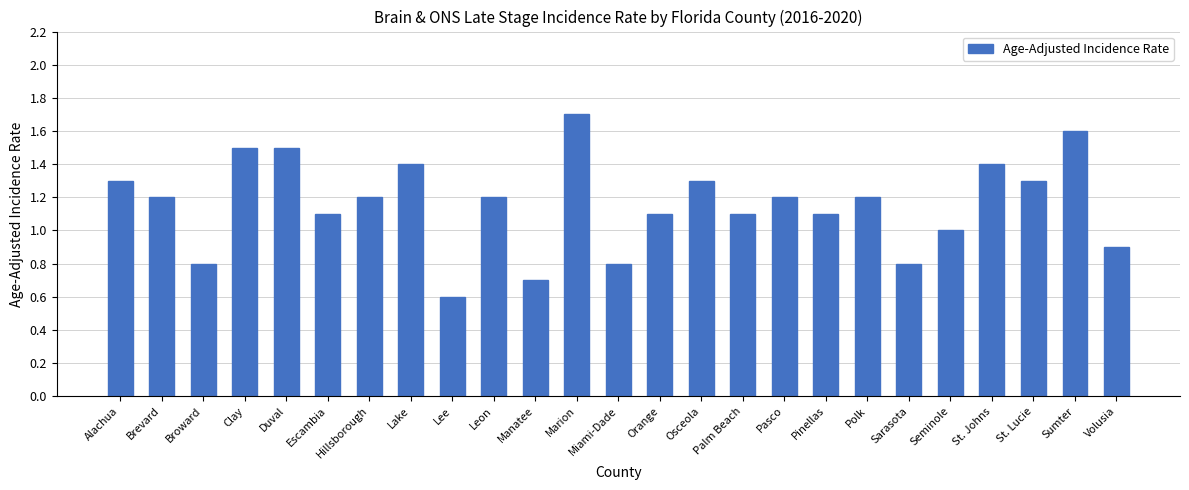

What is the sum of the values at Miami-Dade and Pinellas?

1.9